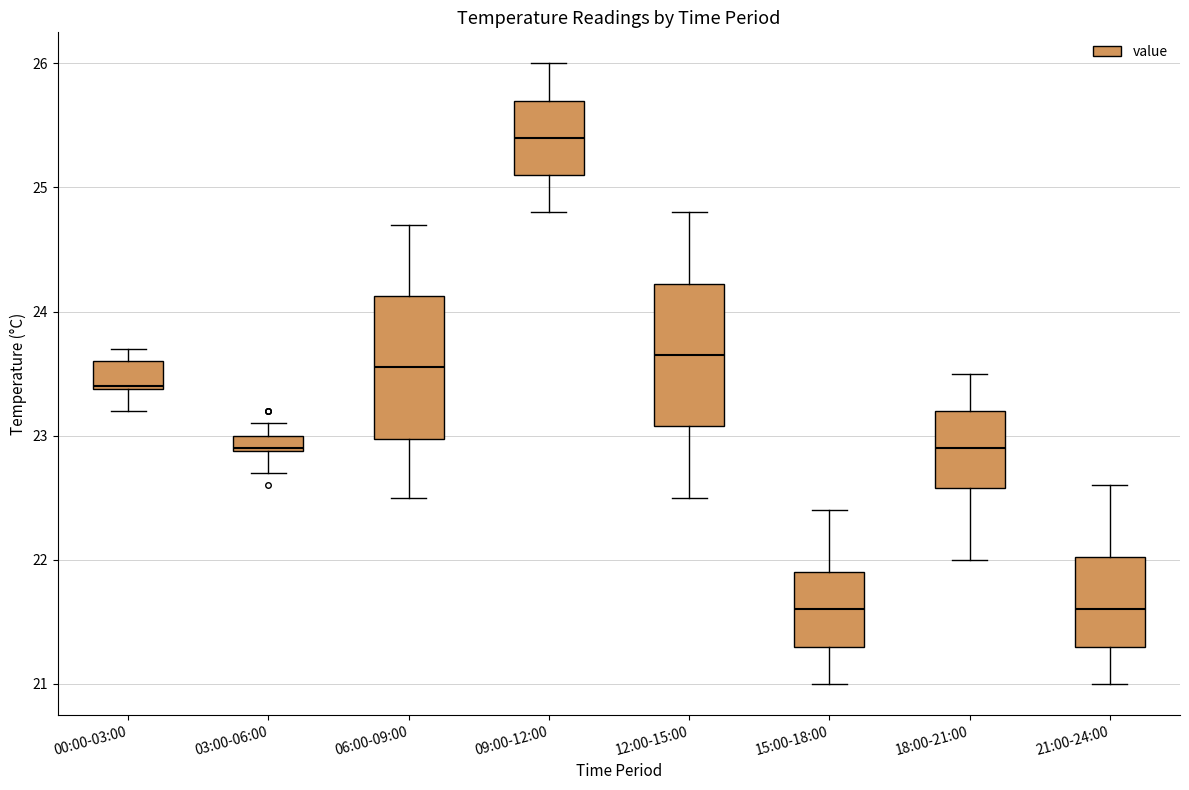

Where does the lower whisker of the box for 18:00-21:00 end on the y-axis? The values are not printed on the chart, so give them approximately, as read against the axis.

22.0